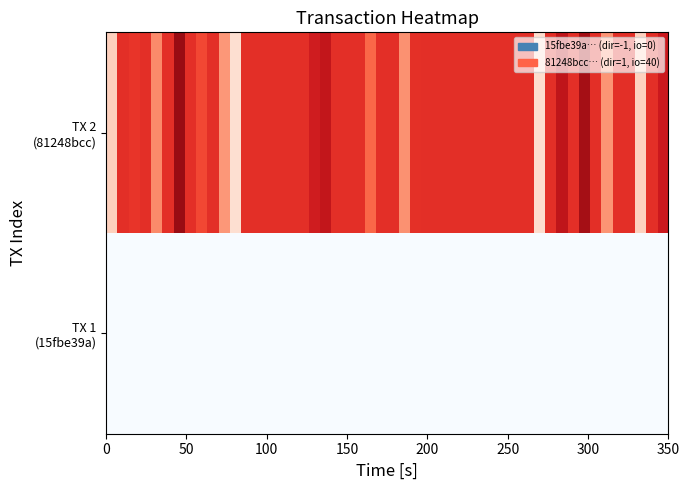

Which series has the largest total across all categories?

81248bcc78b3f9487d6c7fe5b049371b851bfcc